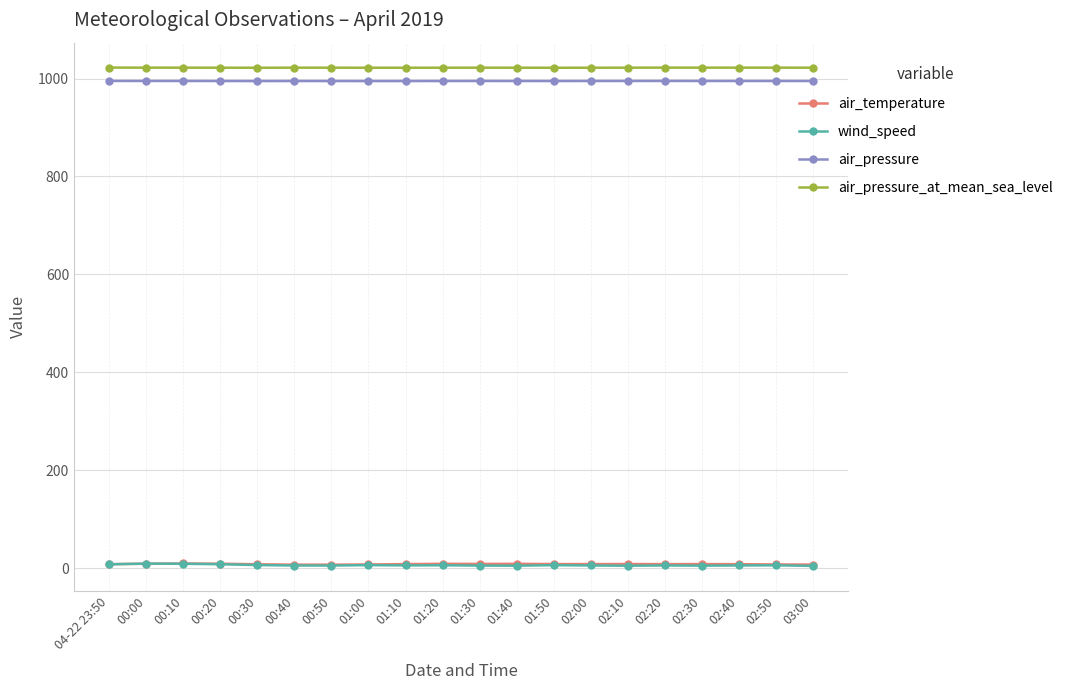

The wind_speed series shows 6.2 at 01:00. True or false?

True